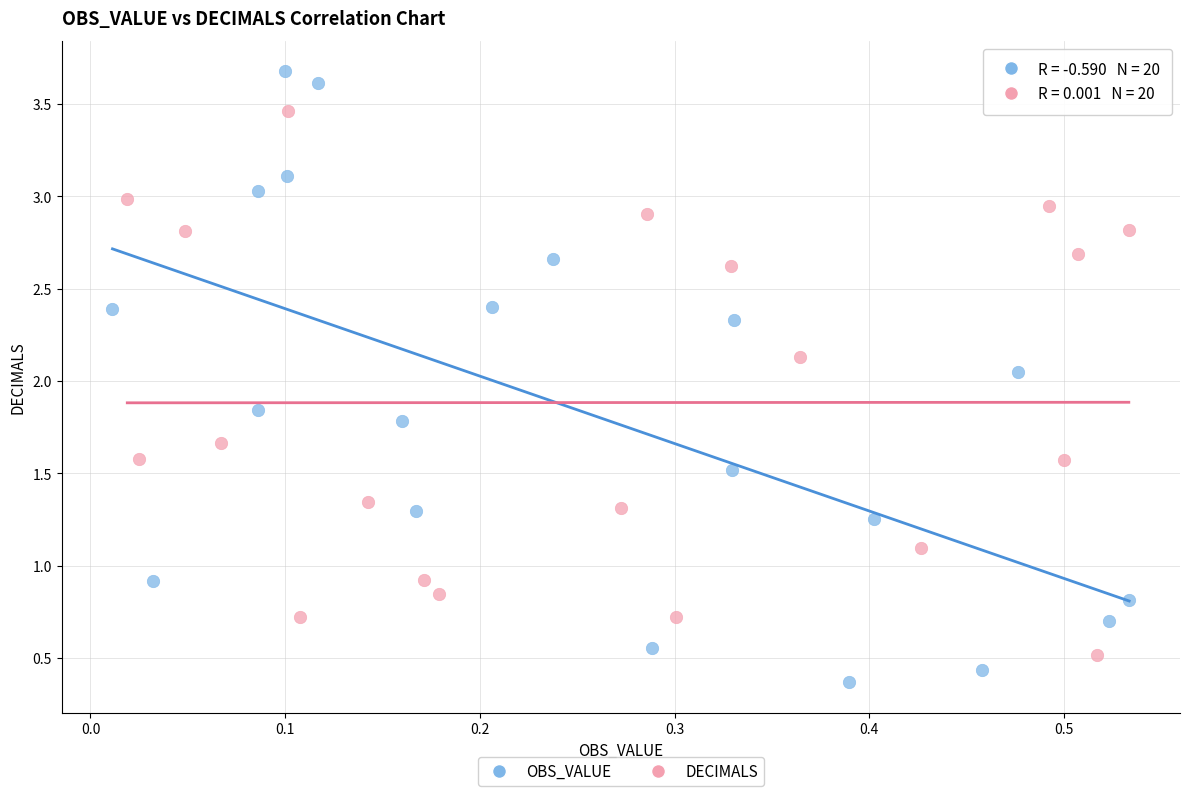

Which series reaches the minimum Y coordinate?

OBS_VALUE